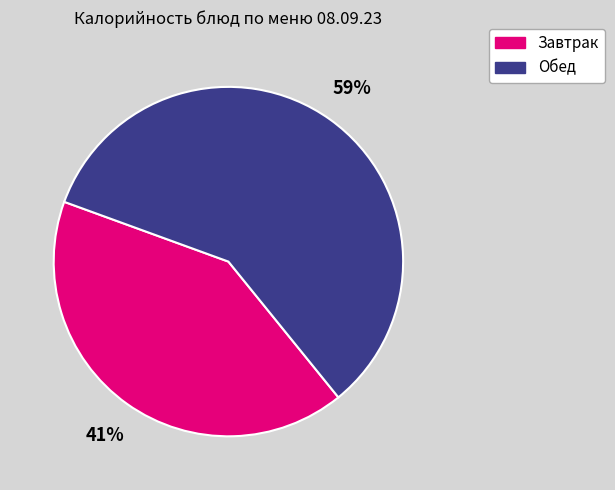

Which has a higher value, Обед or Завтрак?

Обед